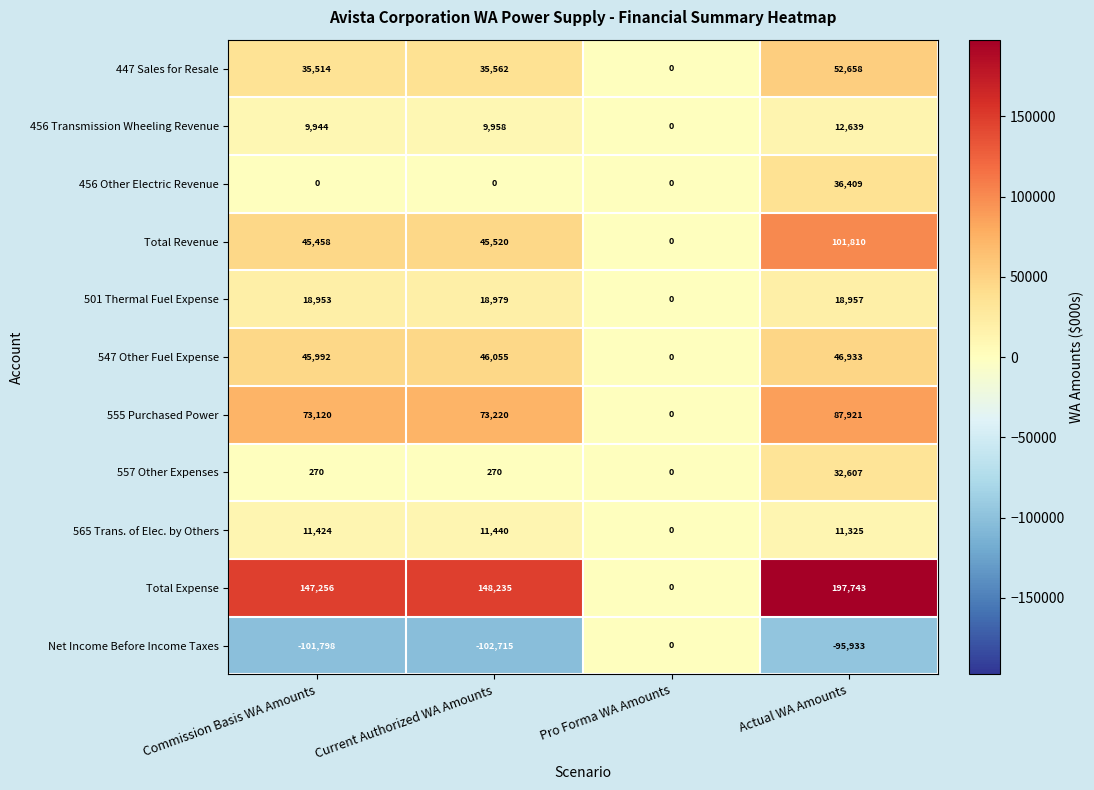

At which label is 565 Trans. of Elec. by Others closest to 5720?

Actual WA Amounts